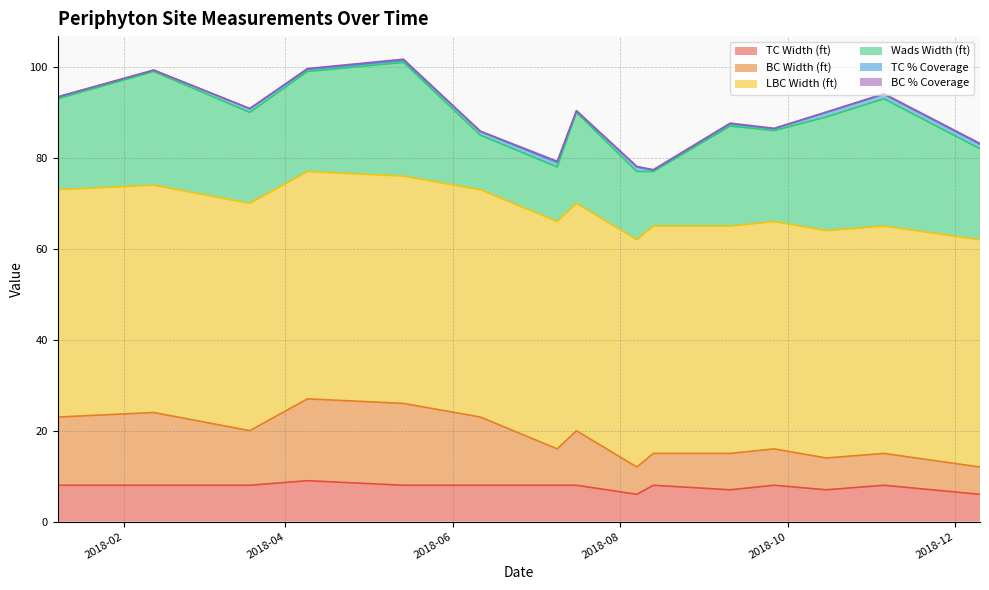

True or false: BC % Coverage and LBC Width (ft) intersect in this chart.

False